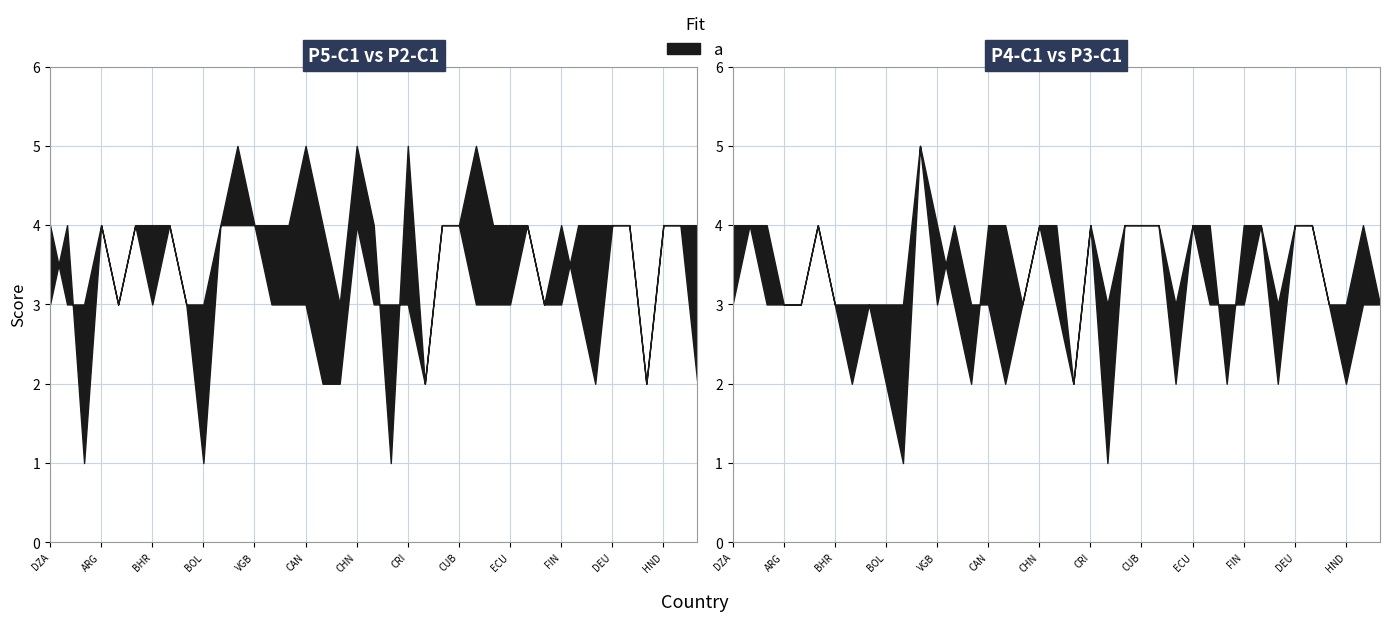

Which category has the lowest value in the P5-C1 series?

ATG